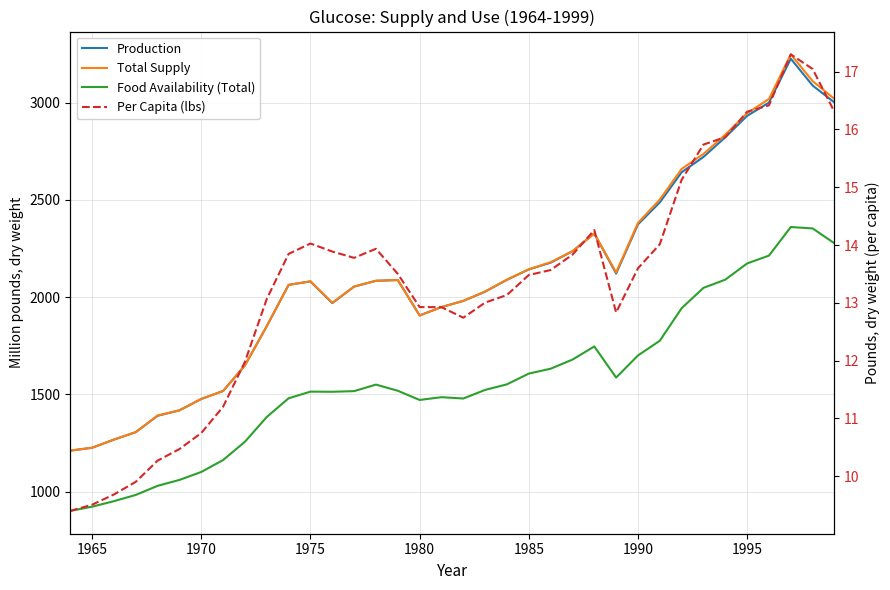

What are all the series names shown in the legend?

Production, Total Supply, Food Availability (Total), Per Capita (lbs)